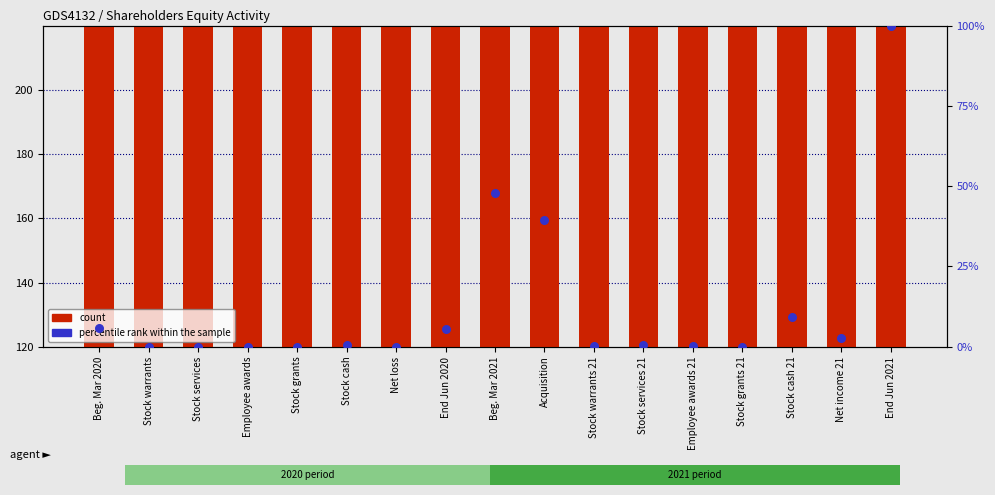

Which series contains the lowest Y value?

percentile rank within the sample